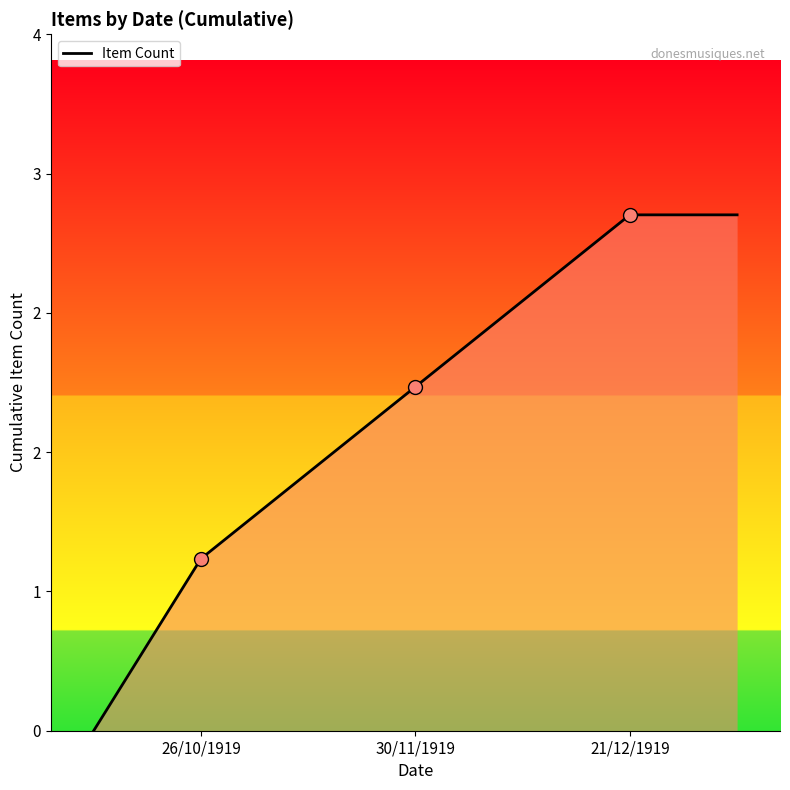

Does the chart have visible grid lines?

No